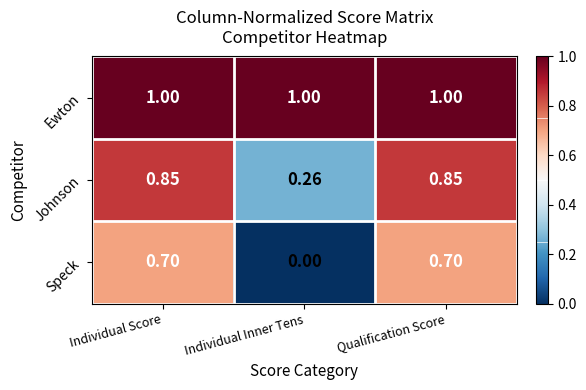

Which series has the largest range (max minus min)?

Speck